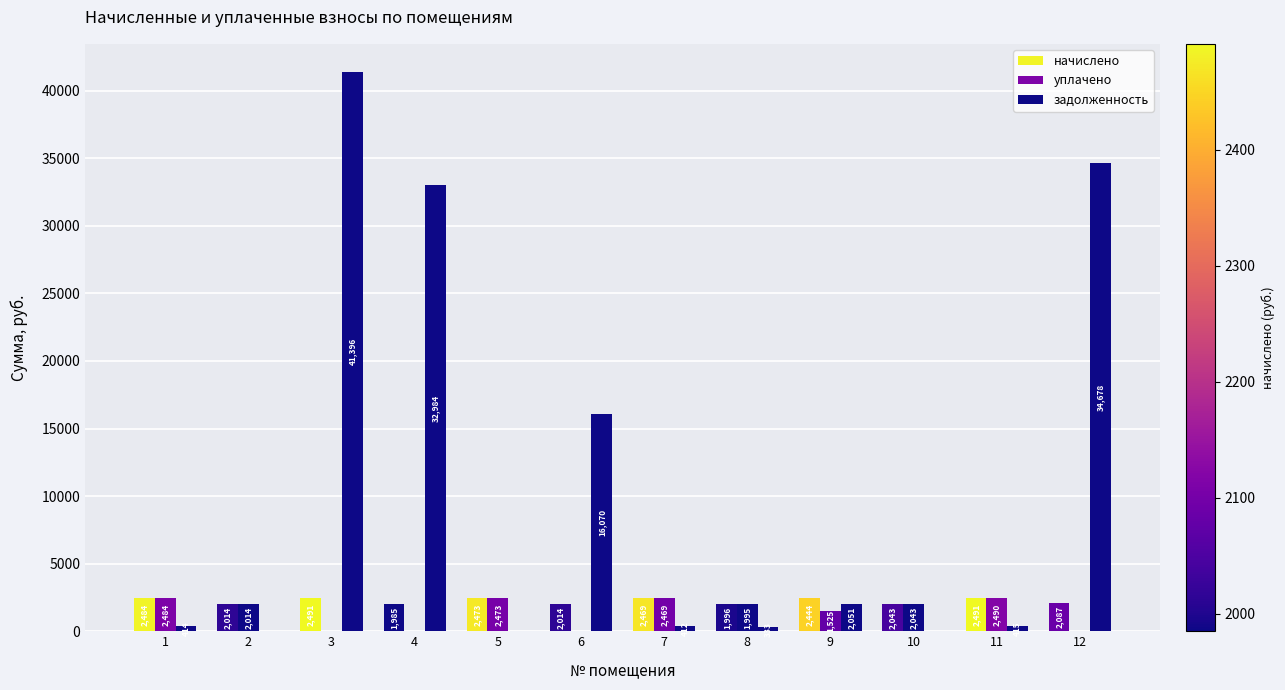

How many values in уплачено are above zero?

8